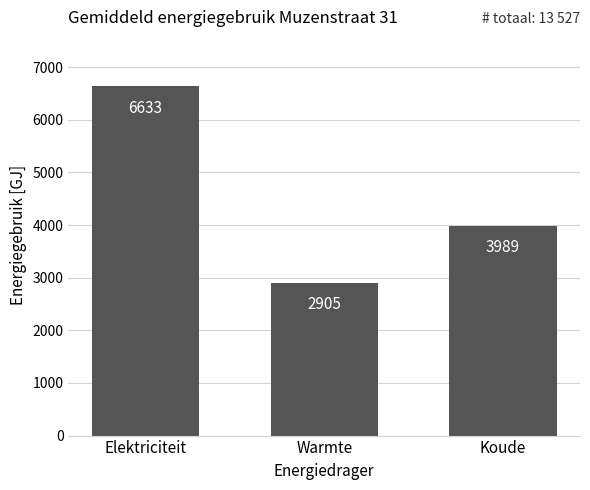

How many distinct data groups are displayed?

1